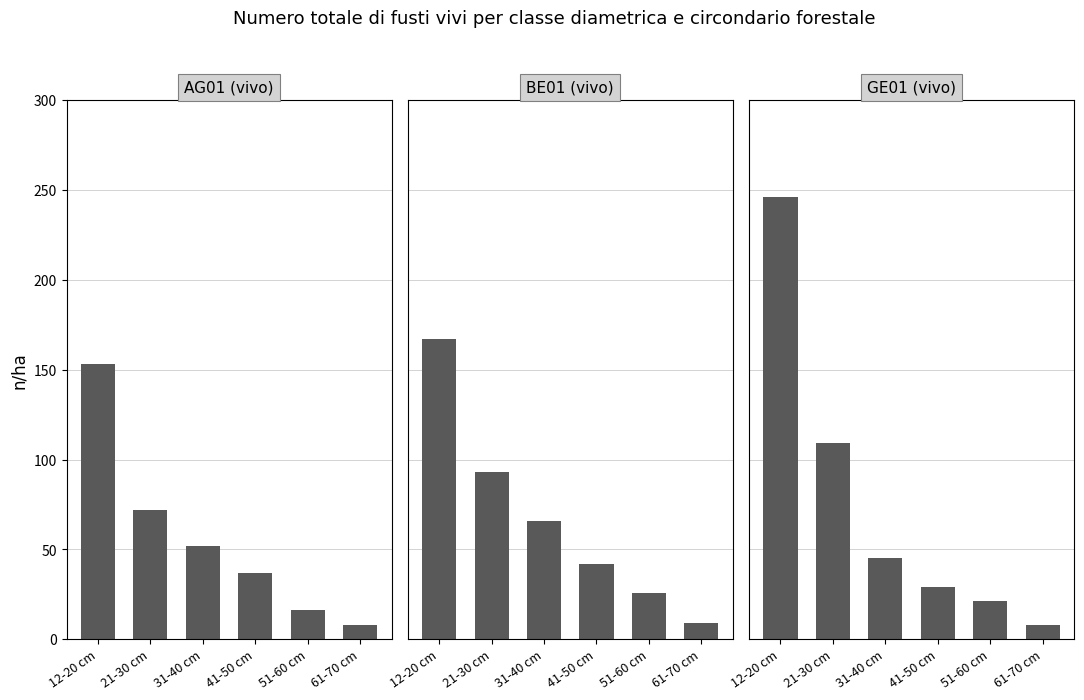

The value of GE01 (vivo) at 51-60 cm is 35. True or false?

False